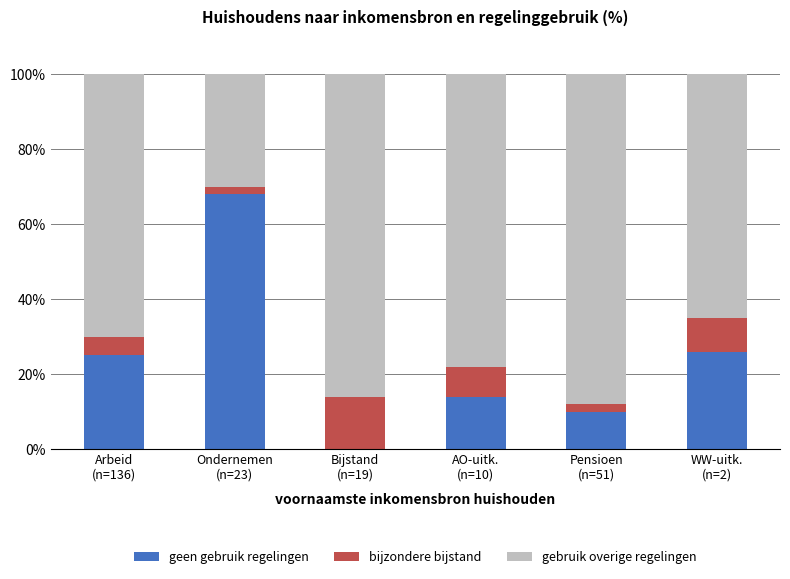

The value of geen gebruik regelingen at Arbeid
(n=136) is 25. True or false?

True